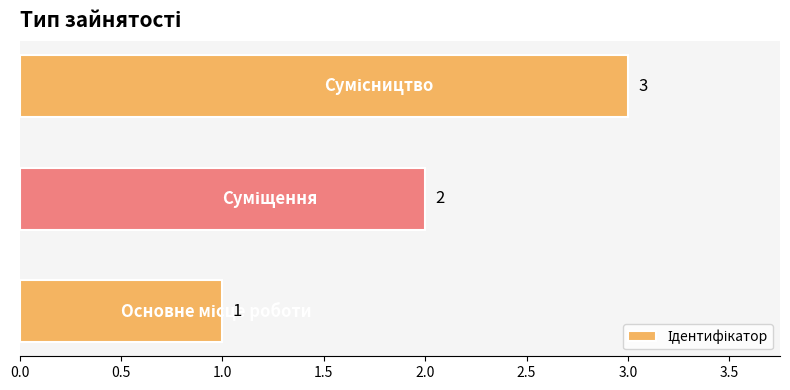

Does the chart contain any negative values?

No